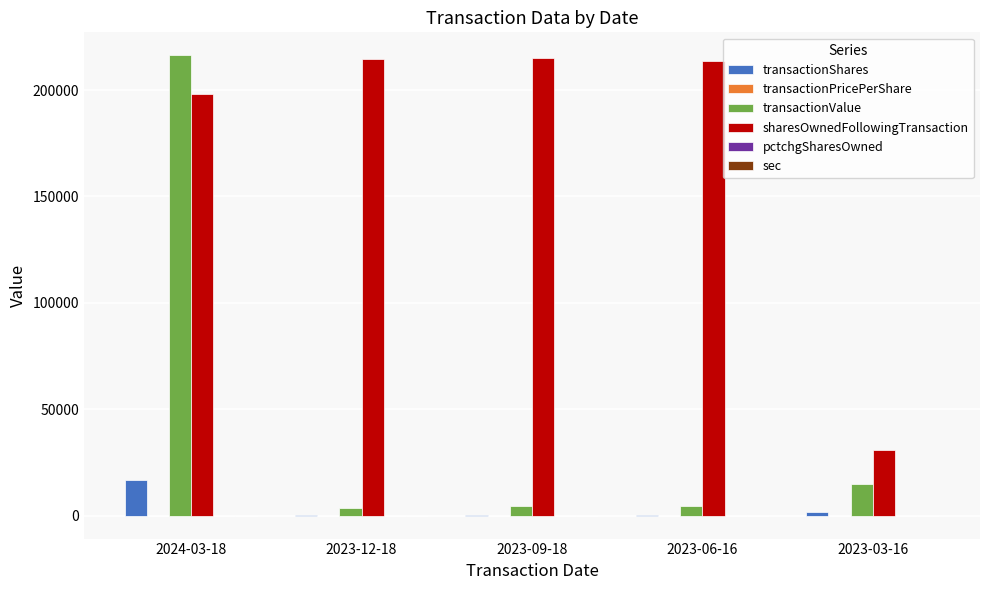

Between 2023-06-16 and 2023-03-16, which series saw the biggest shift?

sharesOwnedFollowingTransaction